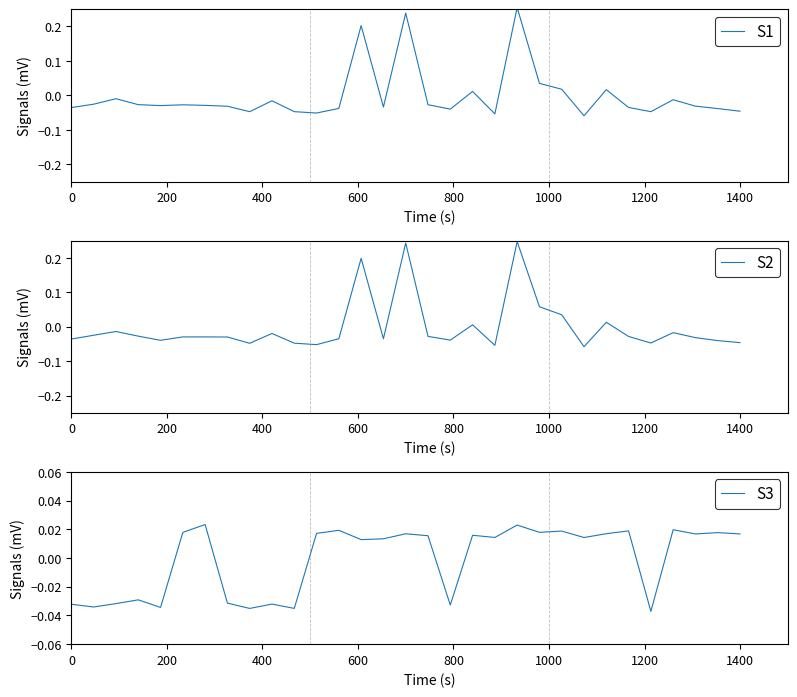

Is this an area chart (filled region under the line)?

No